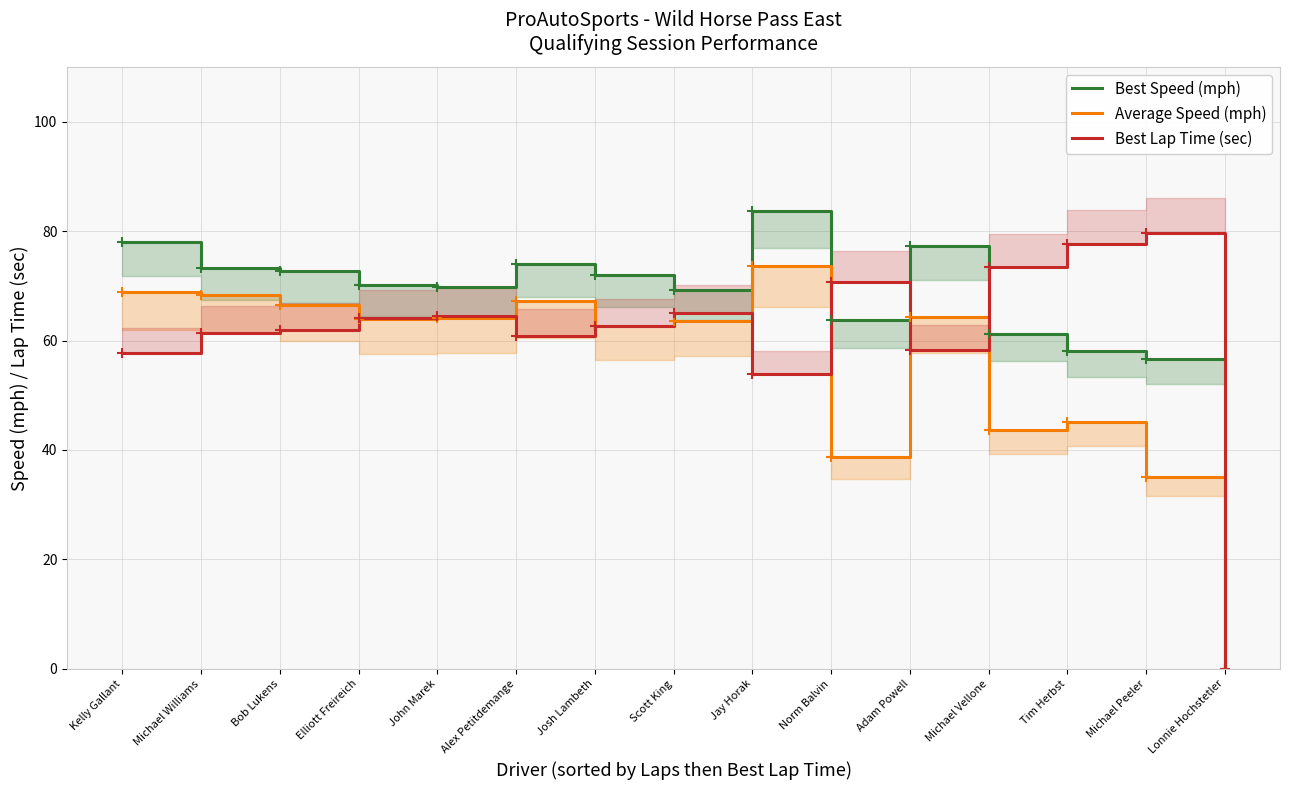

What position from the right is Norm Balvin?

6